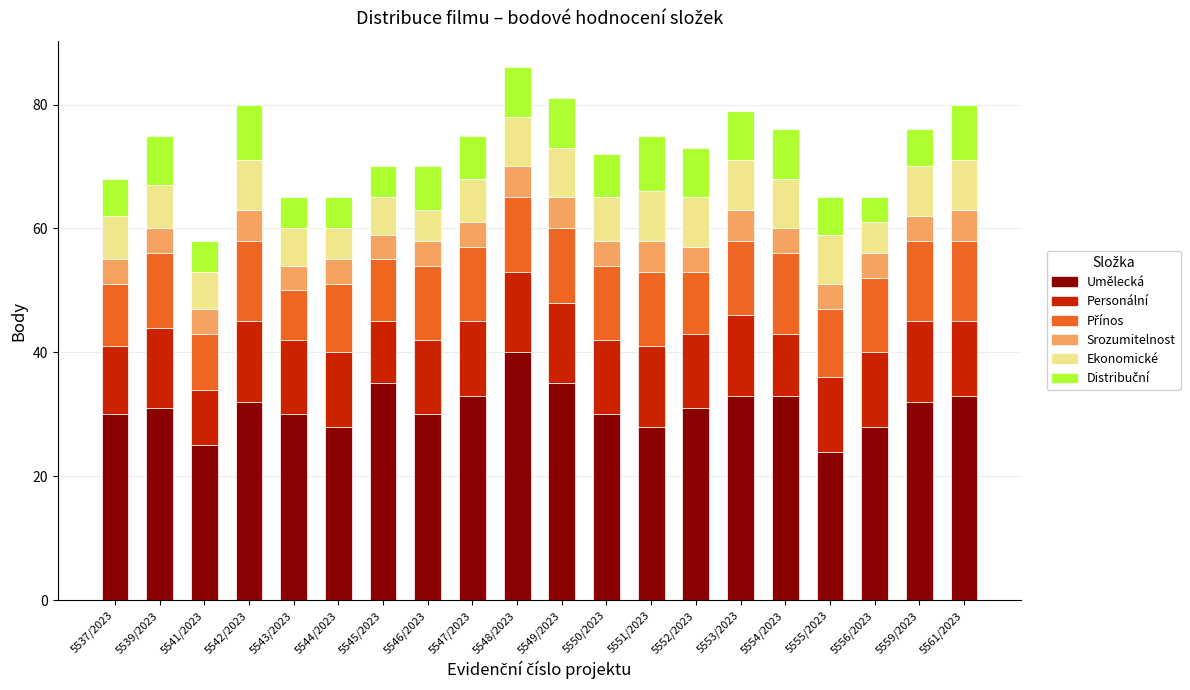

How many bars are there in total?

20